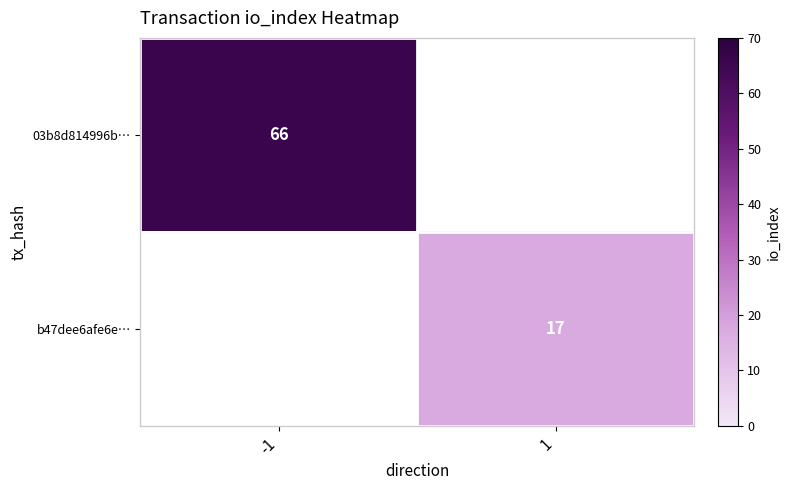

Is the value of 03b8d814996b… at -1 greater than the value of b47dee6afe6e… at 1?

Yes